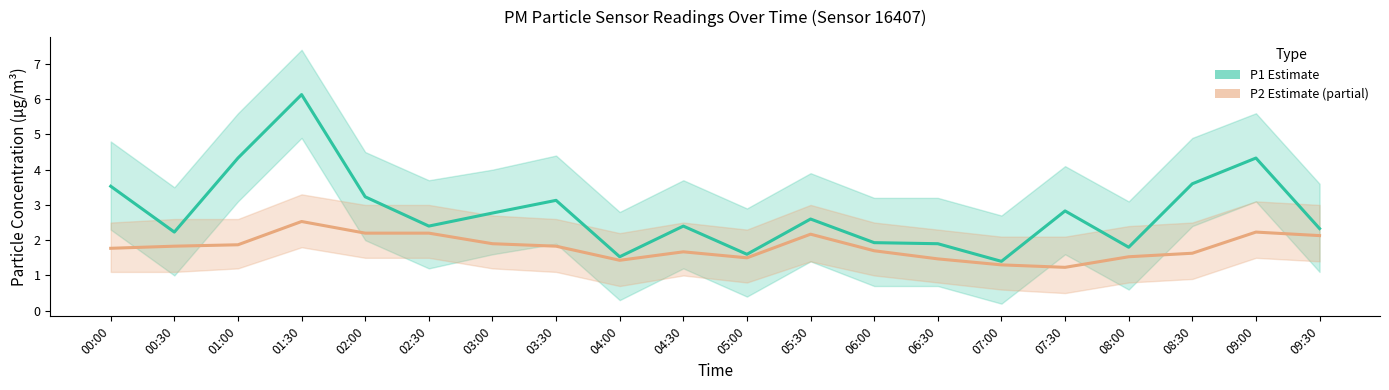

What is the total value across all series at 06:30?

3.4